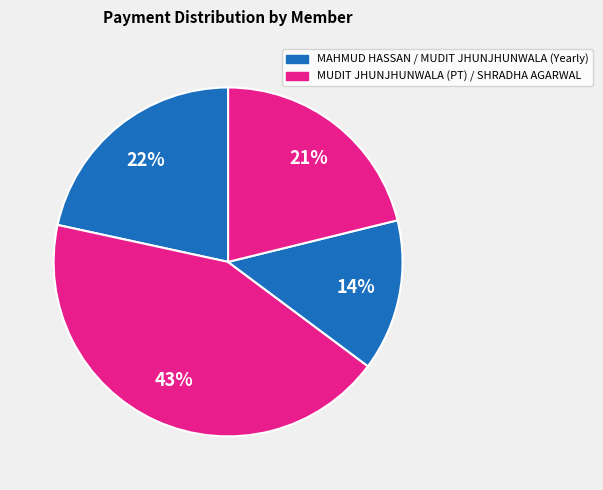

To the nearest percent, what is the difference between the largest and smallest slice percentages?

29%